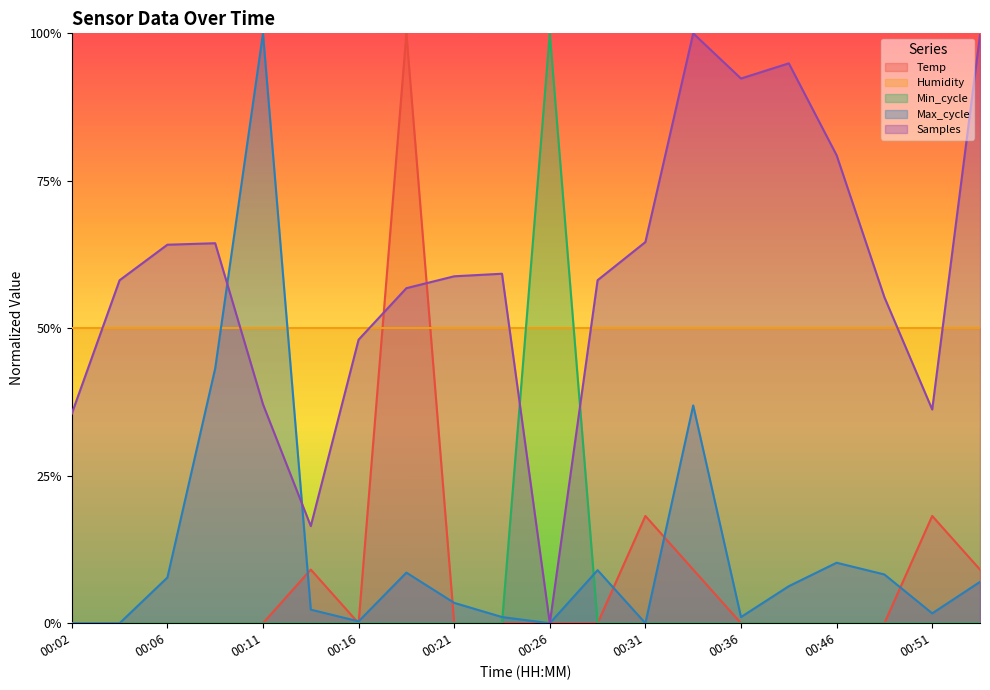

What are all the series names shown in the legend?

Temp, Humidity, Min_cycle, Max_cycle, Samples